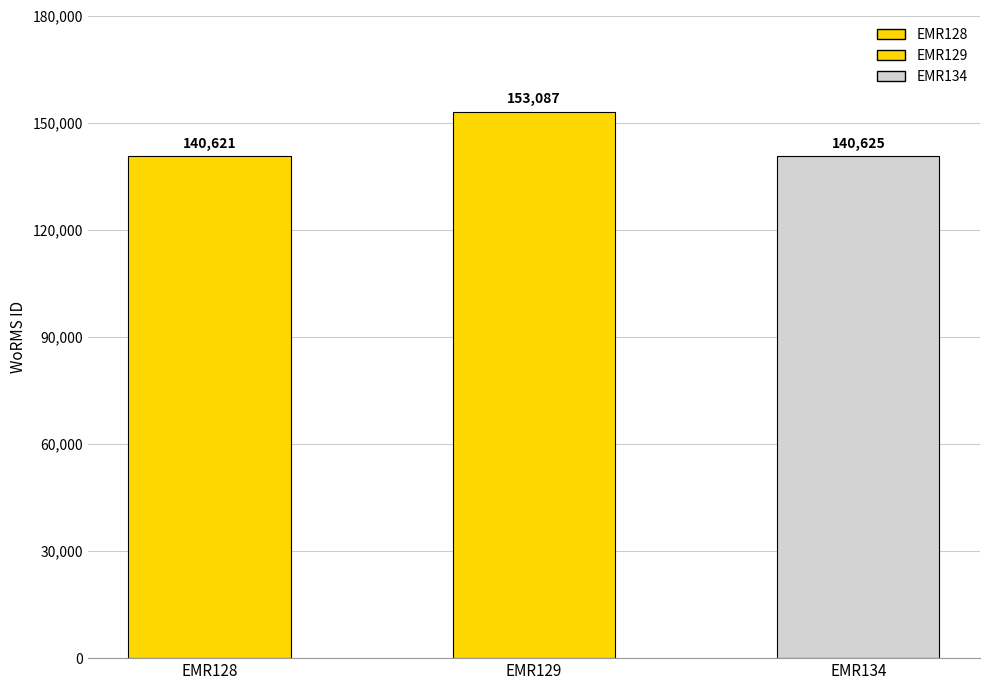

At which label does the data first exceed 140625?

EMR129